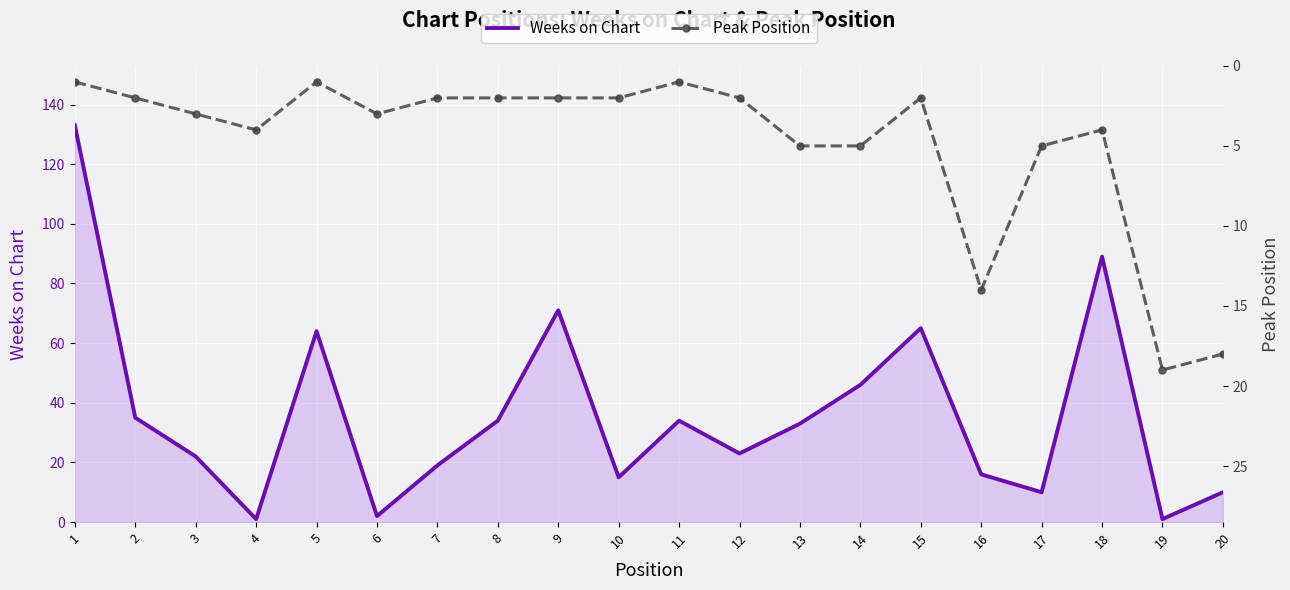

How many interior local valleys does the Peak Position series have?

4